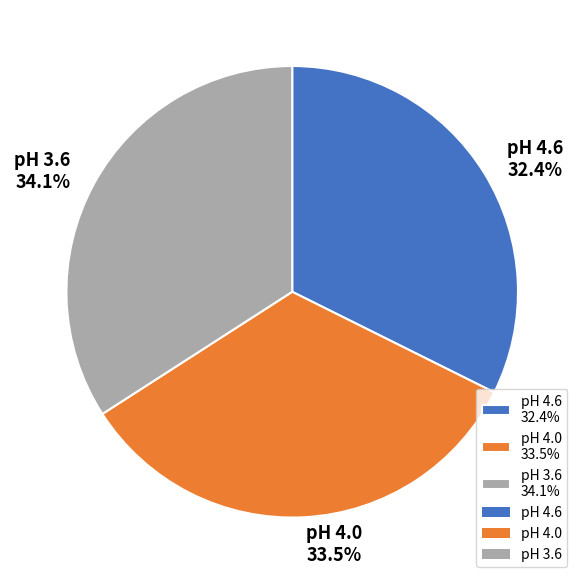

To the nearest percent, what is the combined percentage of pH 4.6 and pH 4.0?

66%